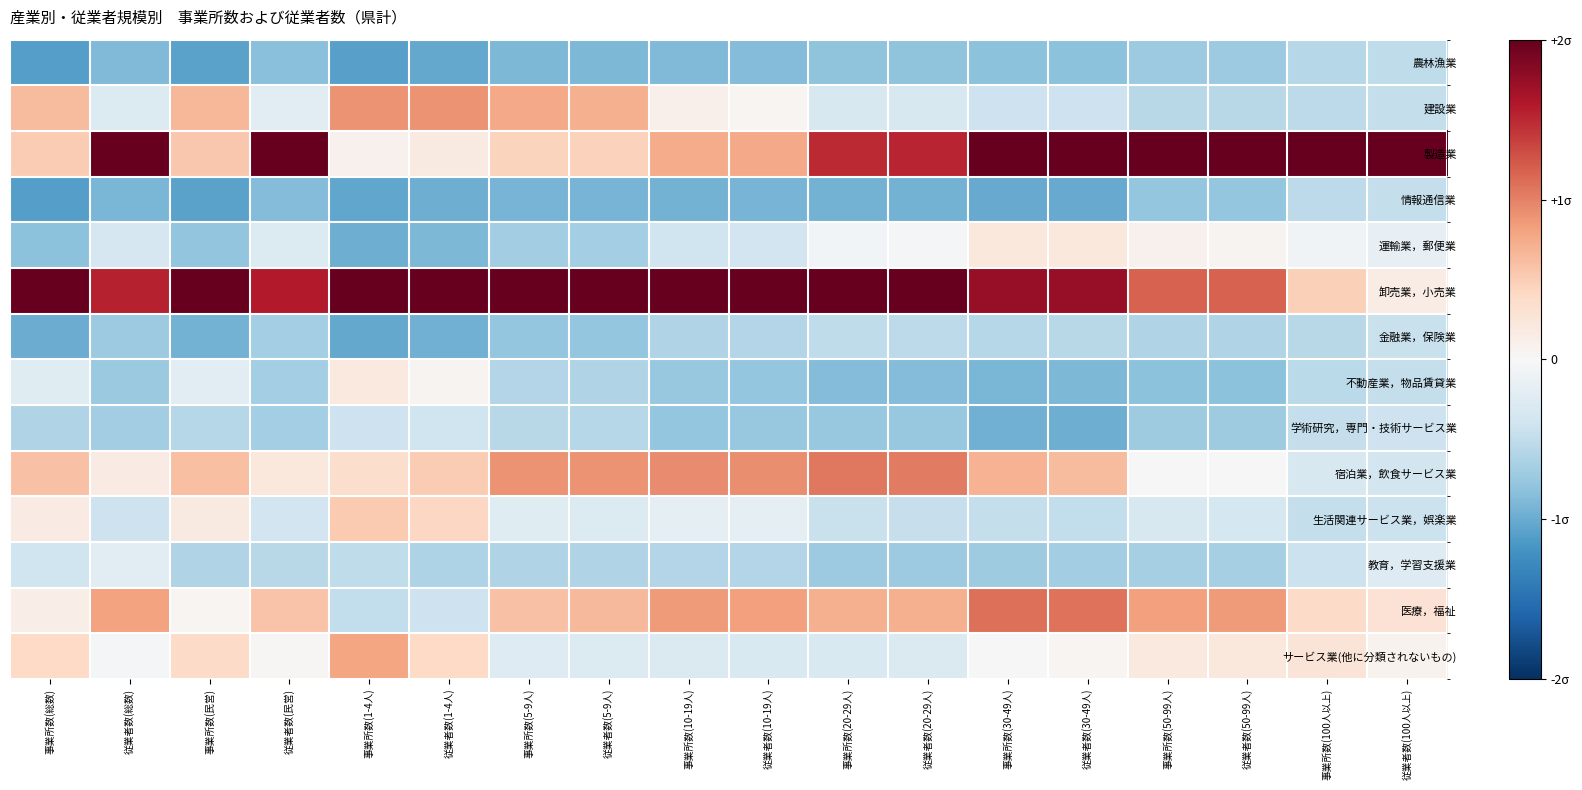

At how many categories does at least one series exceed 0?

18